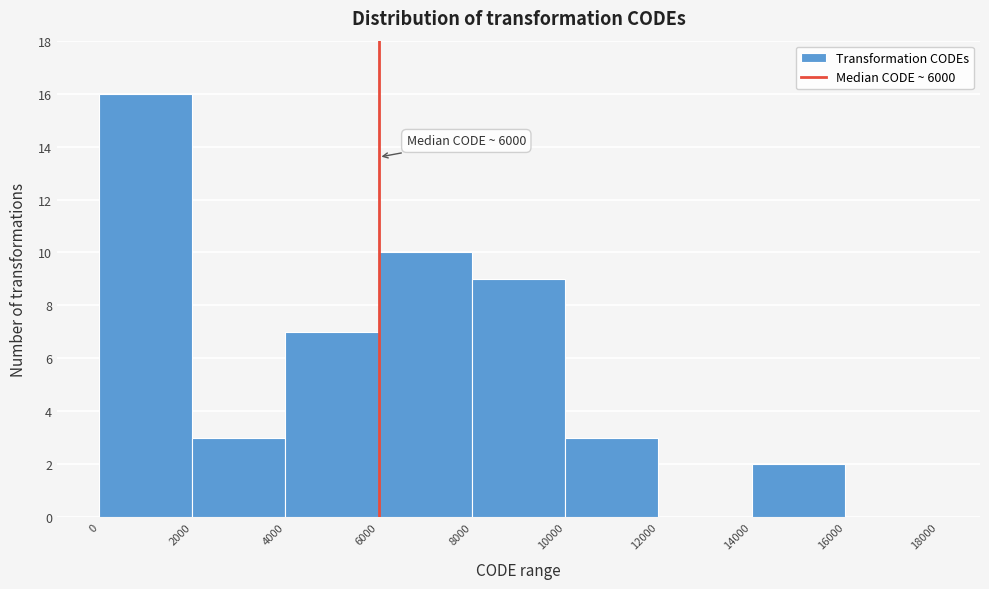

Which range on the x-axis has the tallest bar?

0 to 2000